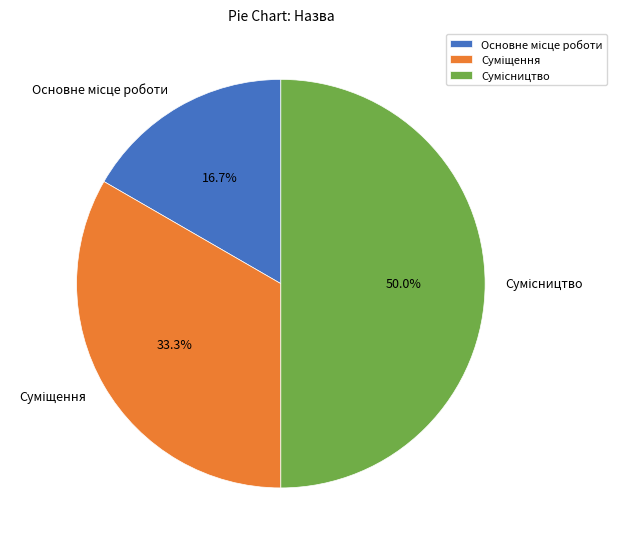

Which slice is the smallest?

Основне місце роботи